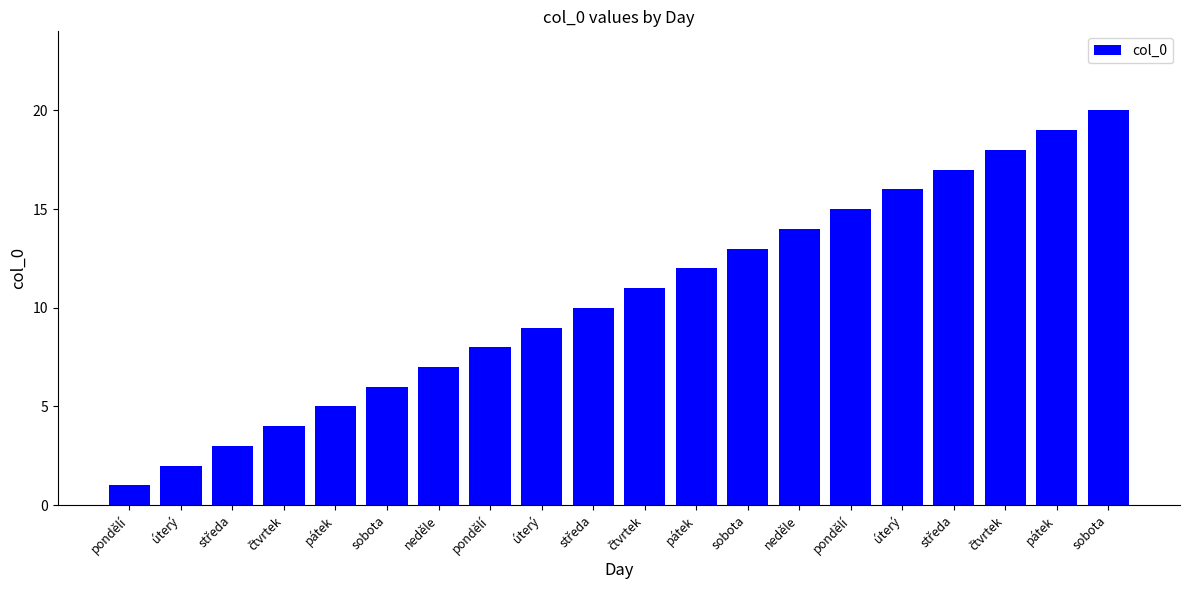

Are the bars horizontal?

No